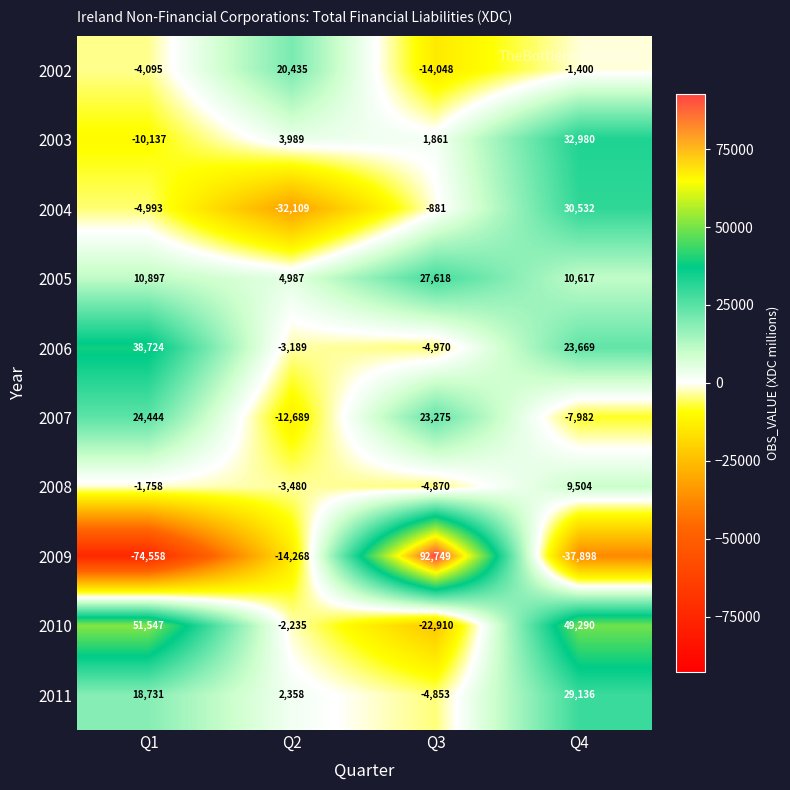

What is the sum of the 2002 values at Q3 and Q2?

6387